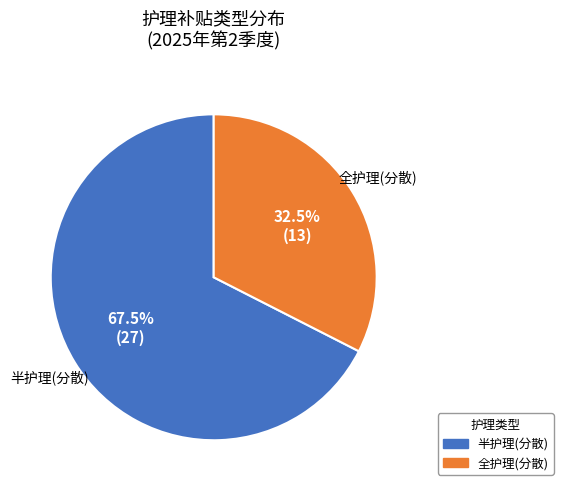

Which category accounts for the majority?

半护理(分散)